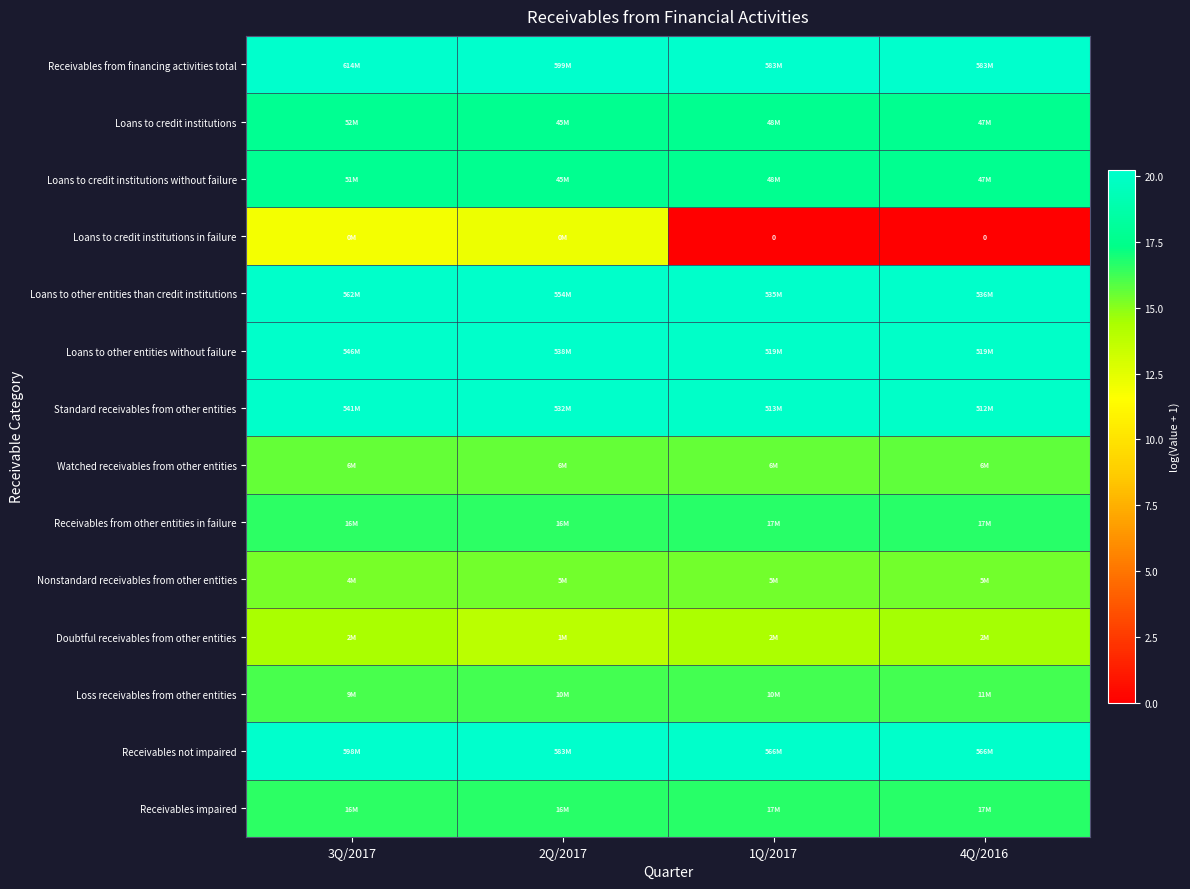

Count the Loans to credit institutions without failure values in the range 17 to 18.

4